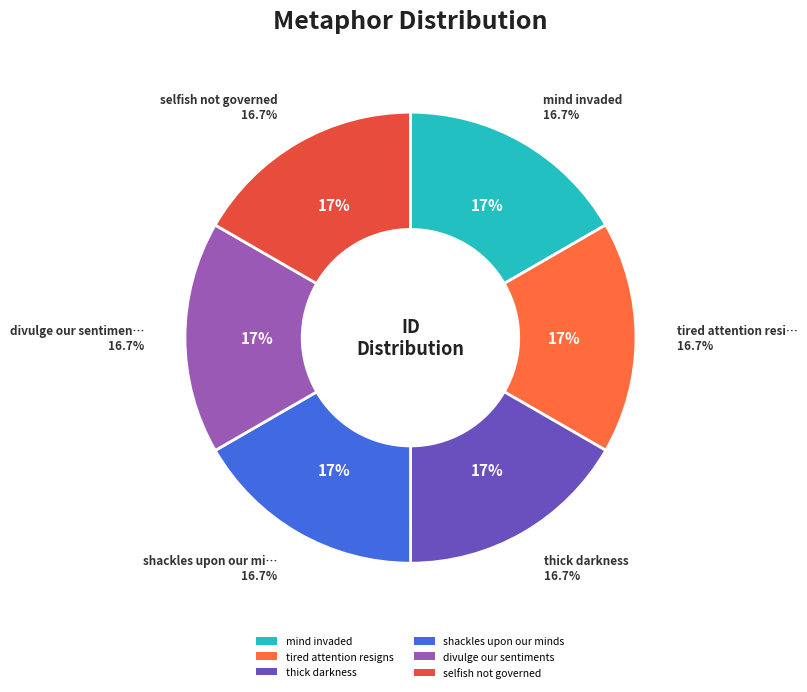

To the nearest percent, what percentage of the pie is divulge our sentiments?

17%